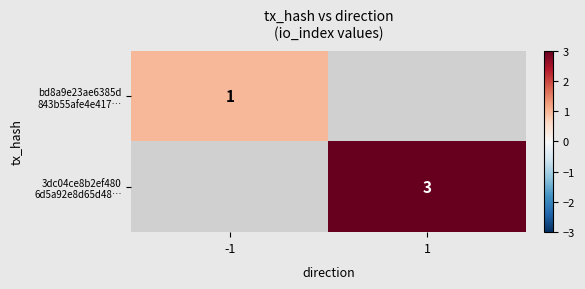

Count the number of data series in this chart.

2